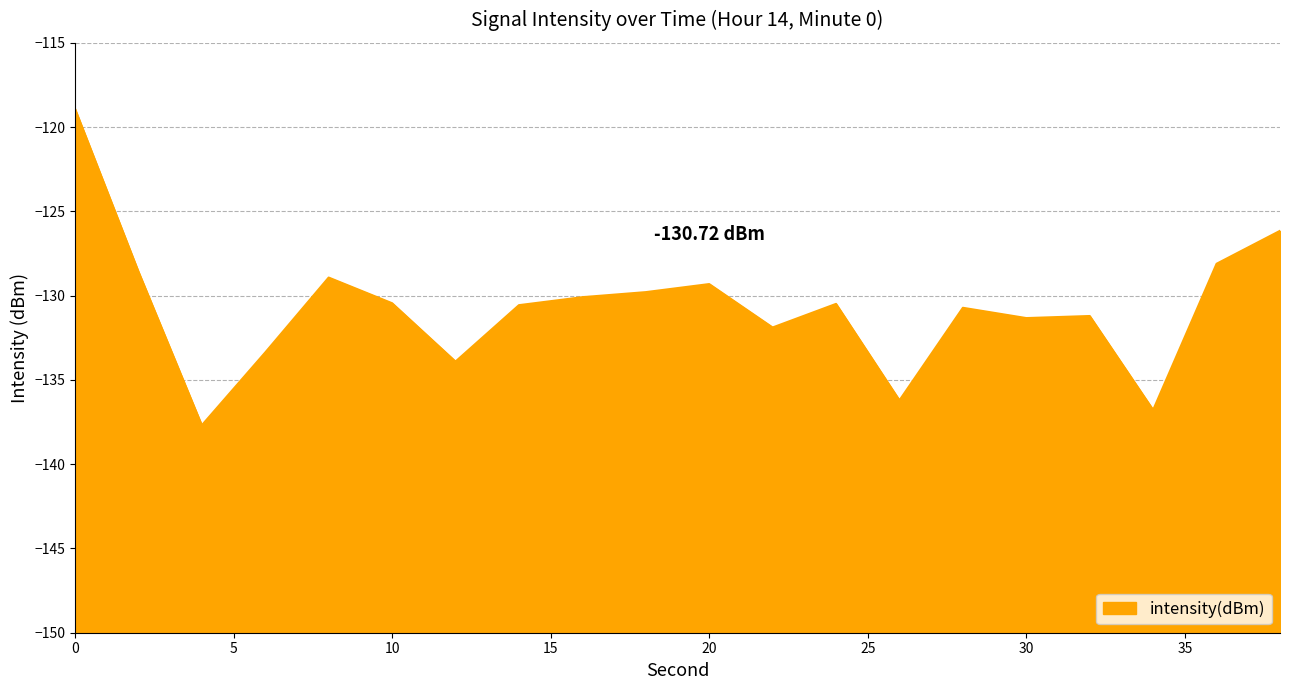

What is the sum of all values?

-2614.5